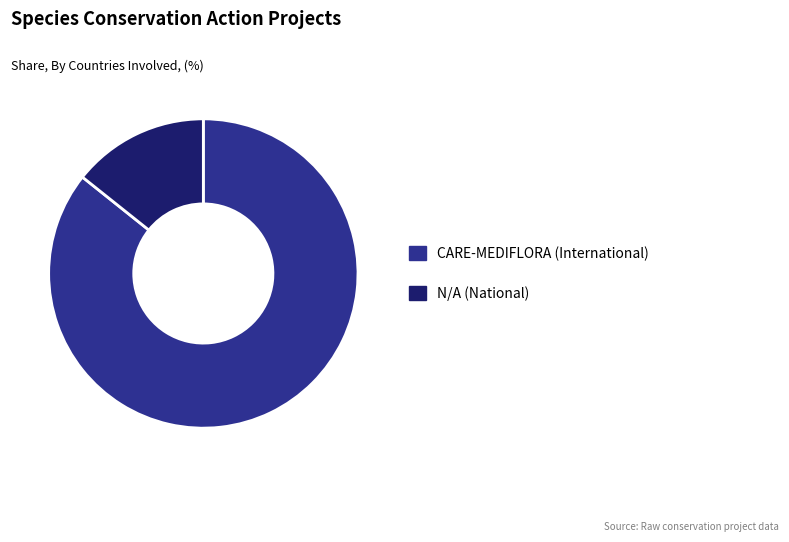

The CARE-MEDIFLORA (International) slice represents 94% of the pie. True or false?

False